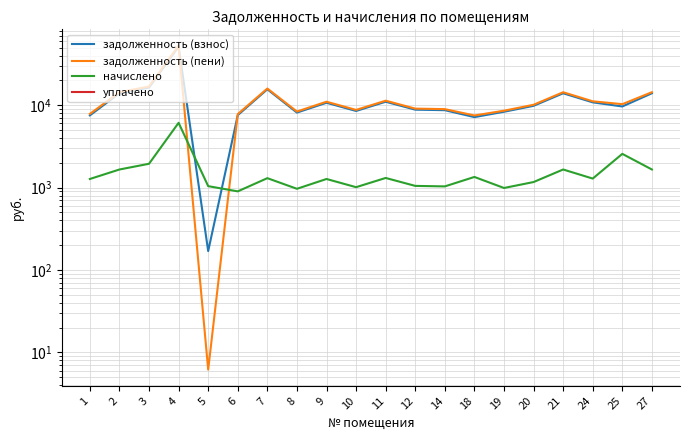

What is the value of the уплачено point at the 5th from the left?

1034.0